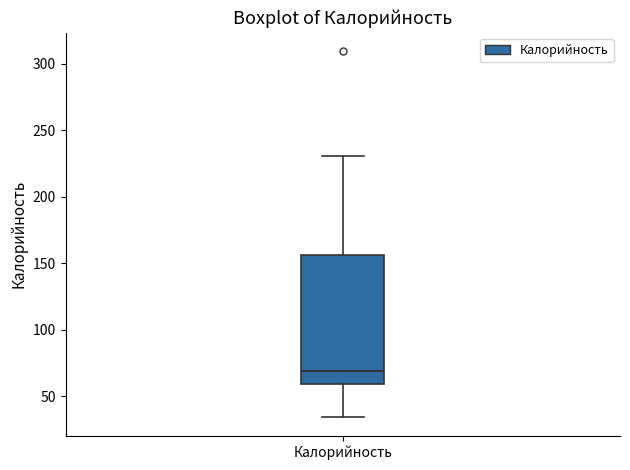

Where is the lower edge of the box for Калорийность on the y-axis? The values are not printed on the chart, so give them approximately, as read against the axis.

60